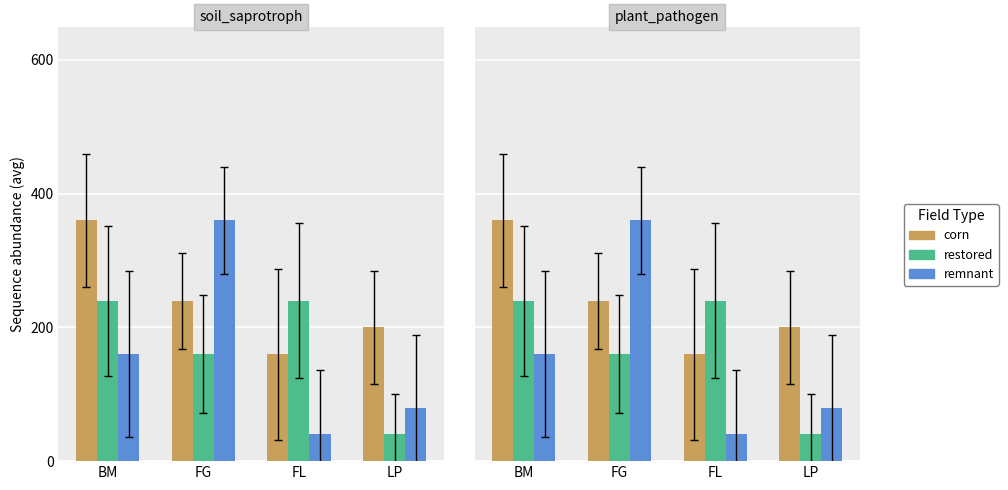

Read the remnant value at FG, to the nearest 5.

360